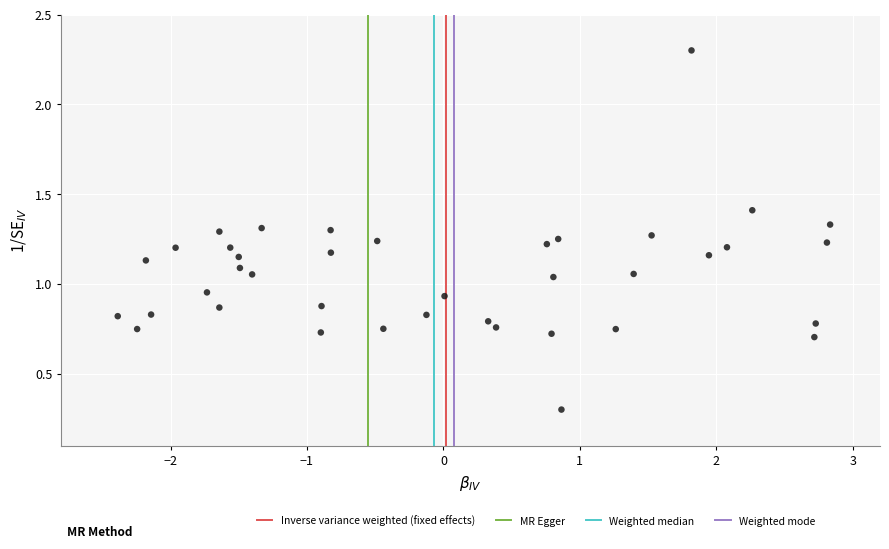

What is the range of X values (max minus min)?

5.2